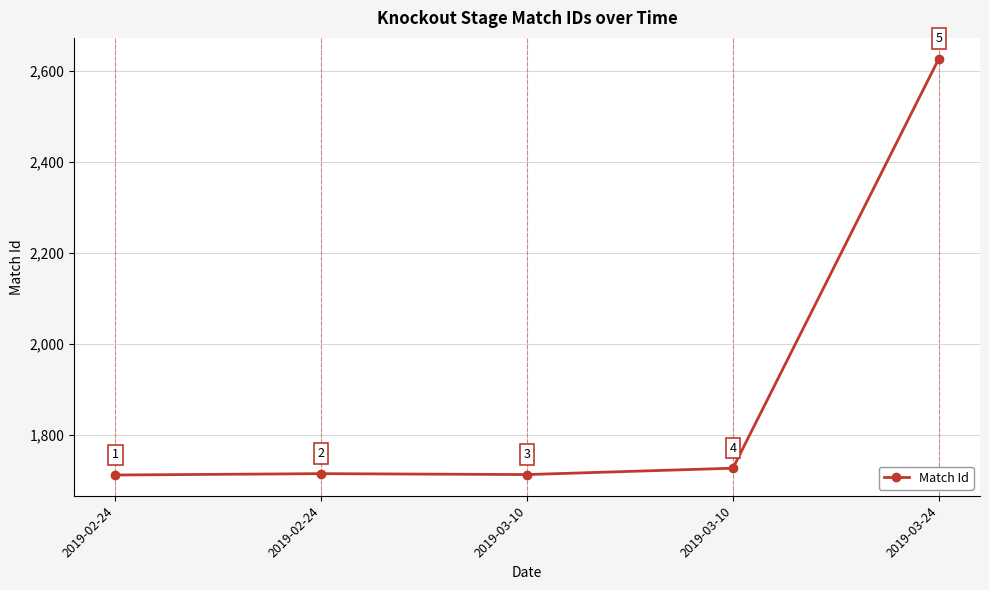

What is the minimum value shown in the chart?

1711